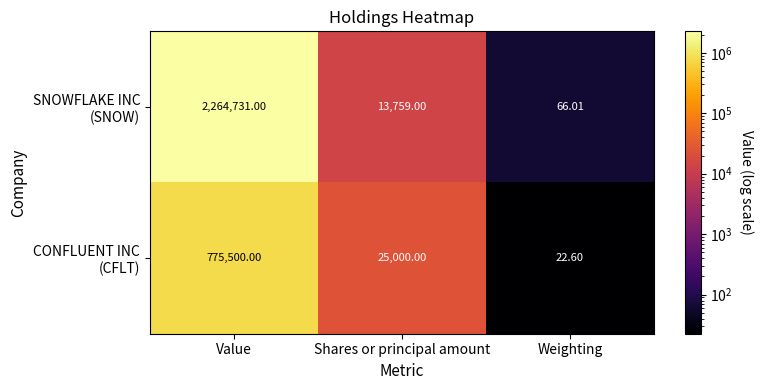

At which category is the sum across all series the highest?

Value